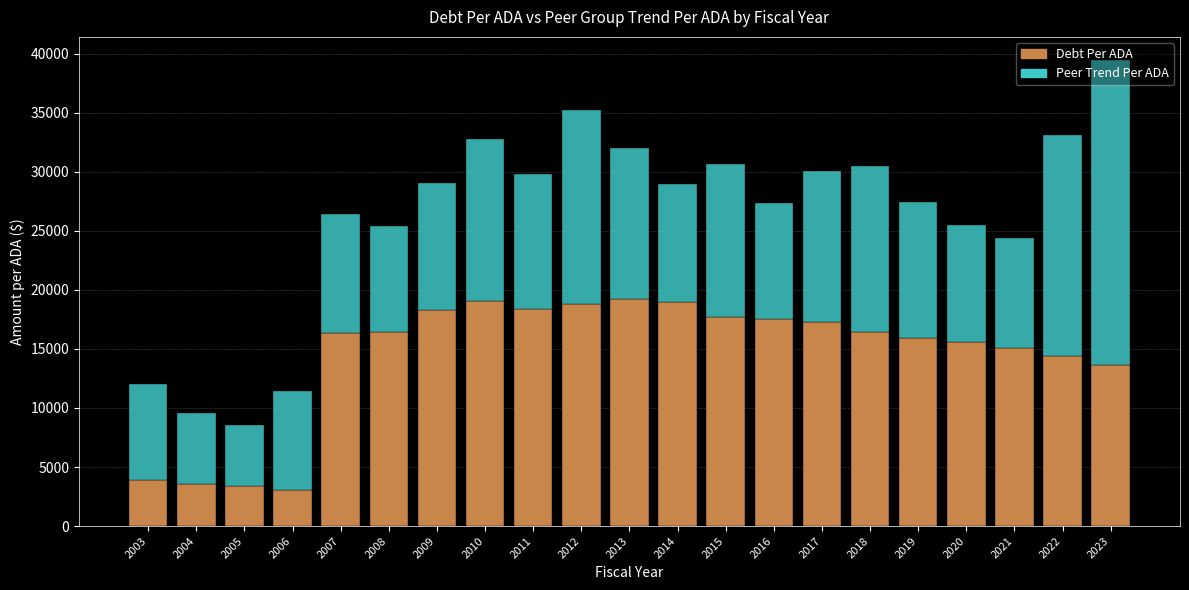

What is the difference between the maximum and minimum values in the Debt Per ADA series?

16117.2